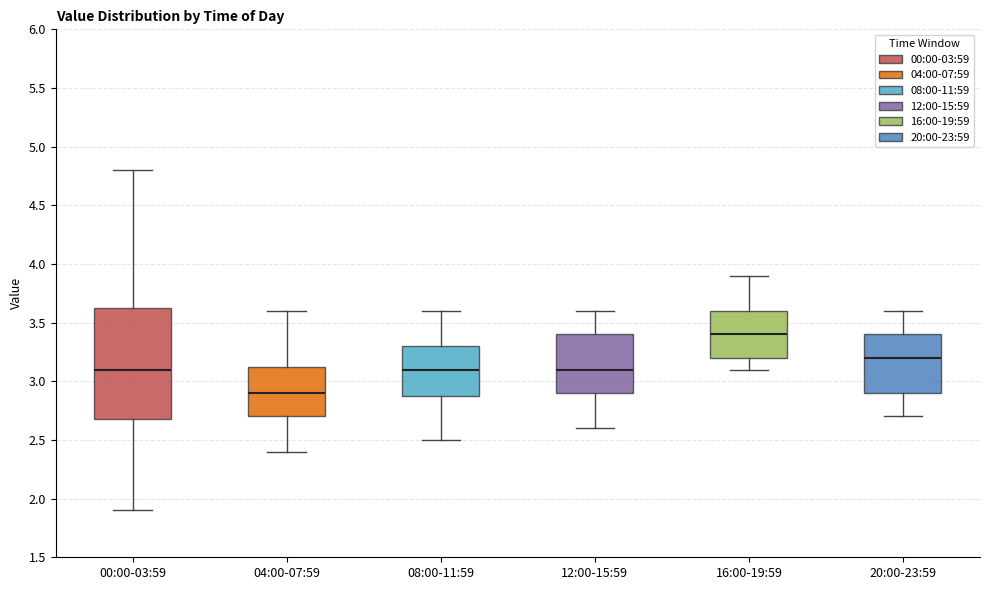

Reading left to right, read every box against the y-axis: the position of its median line, the range the box covers, and the ends of its whiskers. The values are not printed on the chart, so give them approximately, as read against the axis.

00:00-03:59: median 3.10, box 2.70 to 3.65, whiskers 1.90 to 4.80
04:00-07:59: median 2.90, box 2.70 to 3.15, whiskers 2.40 to 3.60
08:00-11:59: median 3.10, box 2.90 to 3.30, whiskers 2.50 to 3.60
12:00-15:59: median 3.10, box 2.90 to 3.40, whiskers 2.60 to 3.60
16:00-19:59: median 3.40, box 3.20 to 3.60, whiskers 3.10 to 3.90
20:00-23:59: median 3.20, box 2.90 to 3.40, whiskers 2.70 to 3.60